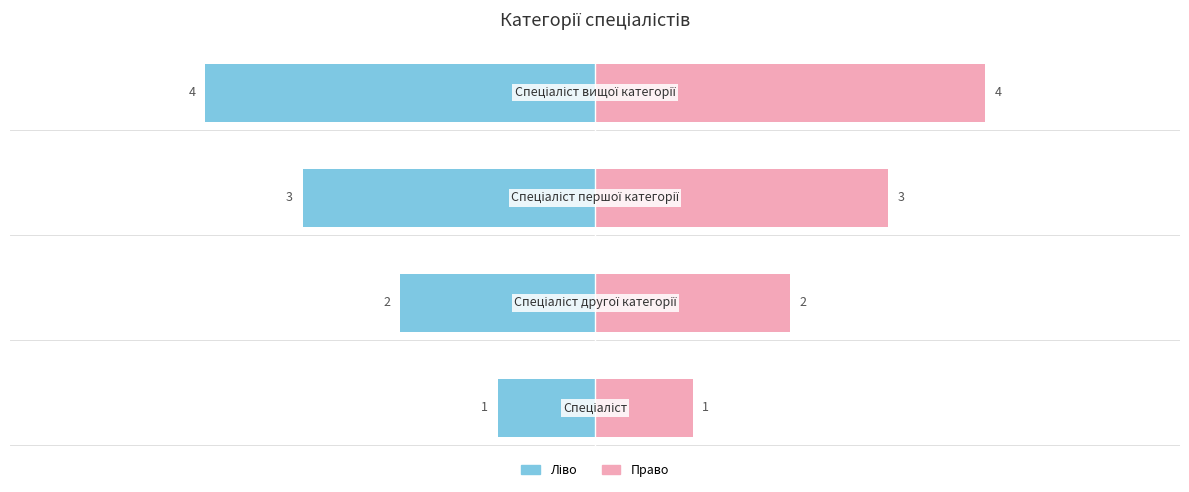

True or false: the data shows 2 at Спеціаліст вищої категорії.

False